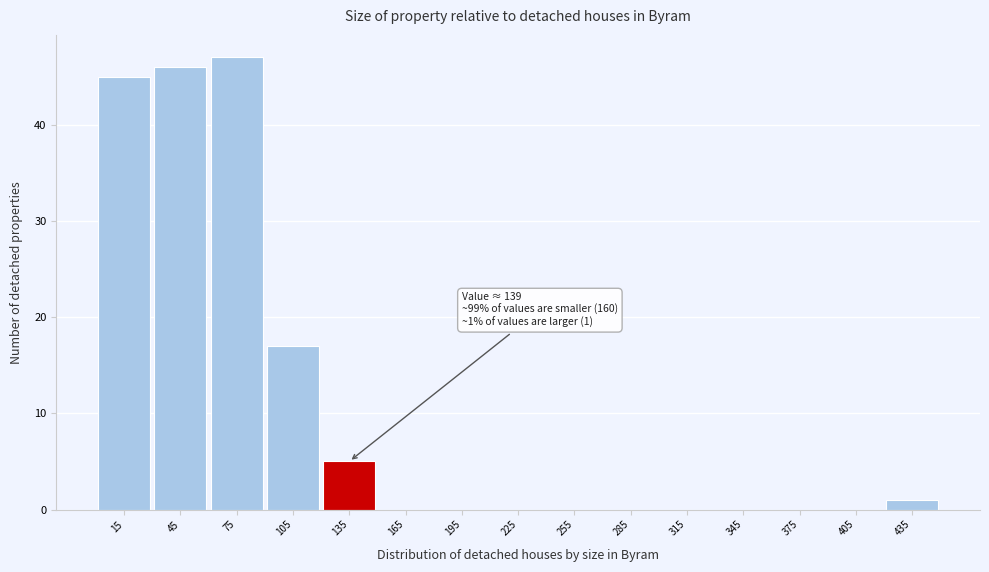

Which range on the x-axis has the tallest bar?

60 to 90